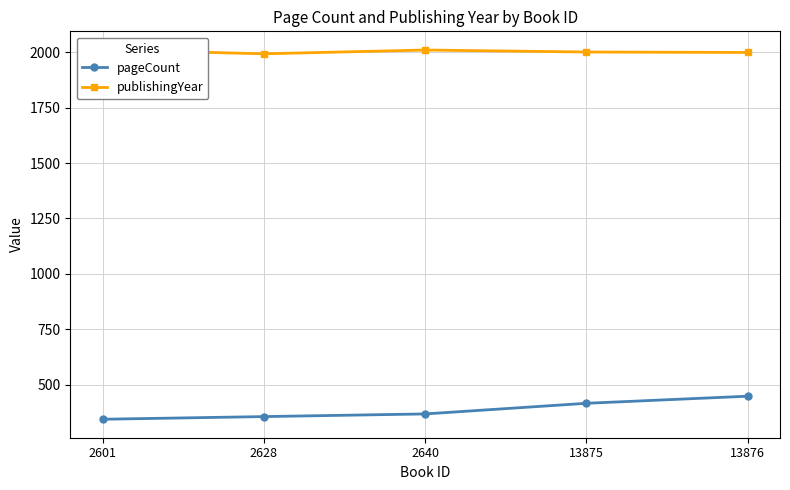

At which label does pageCount first exceed 368?

13875